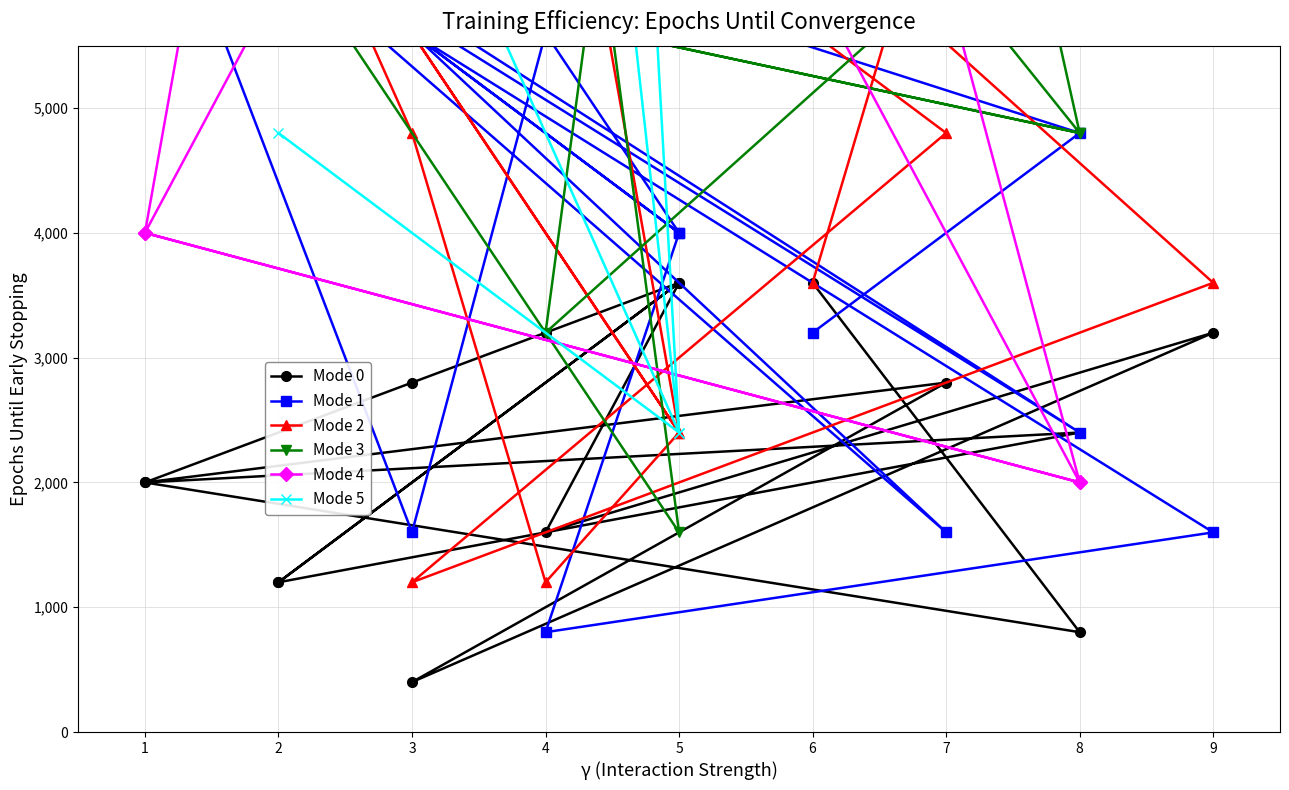

Is this an area chart (filled region under the line)?

No